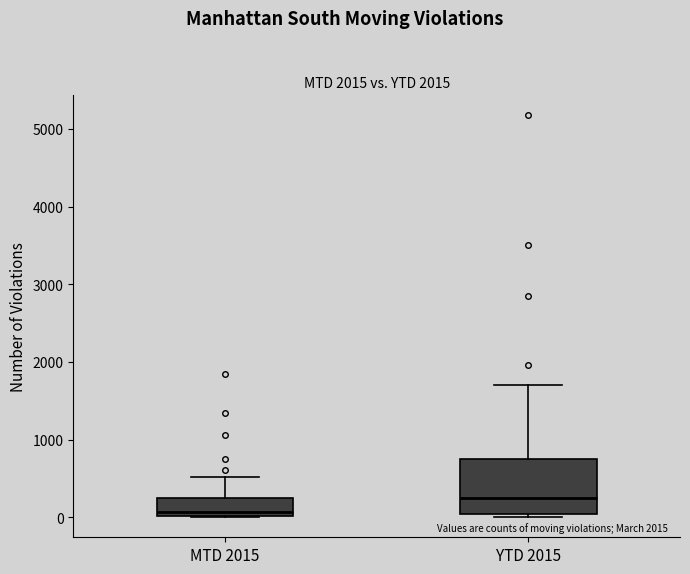

Which box is the tallest, from its lower edge to its upper edge?

YTD 2015